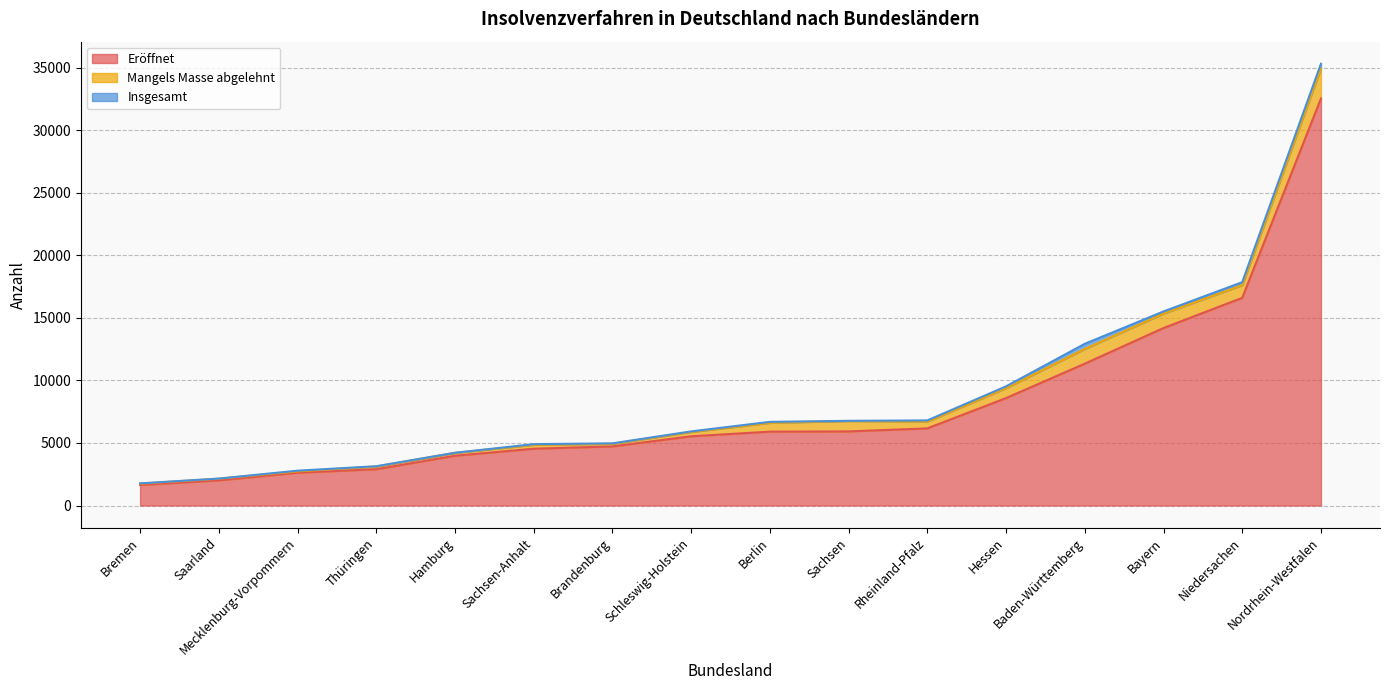

True or false: Mangels Masse abgelehnt has more than 1 interior local peaks.

True